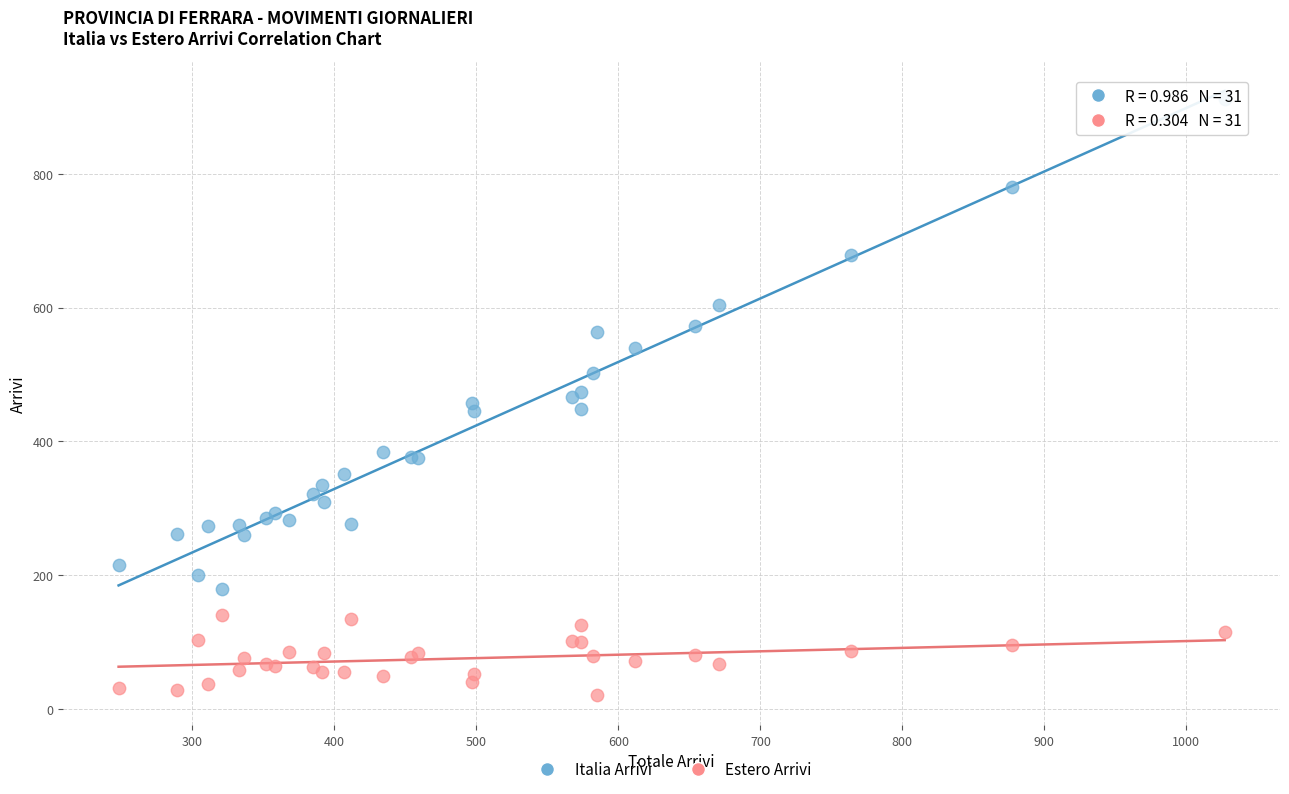

What are all the series names shown in the legend?

Italia Arrivi, Estero Arrivi